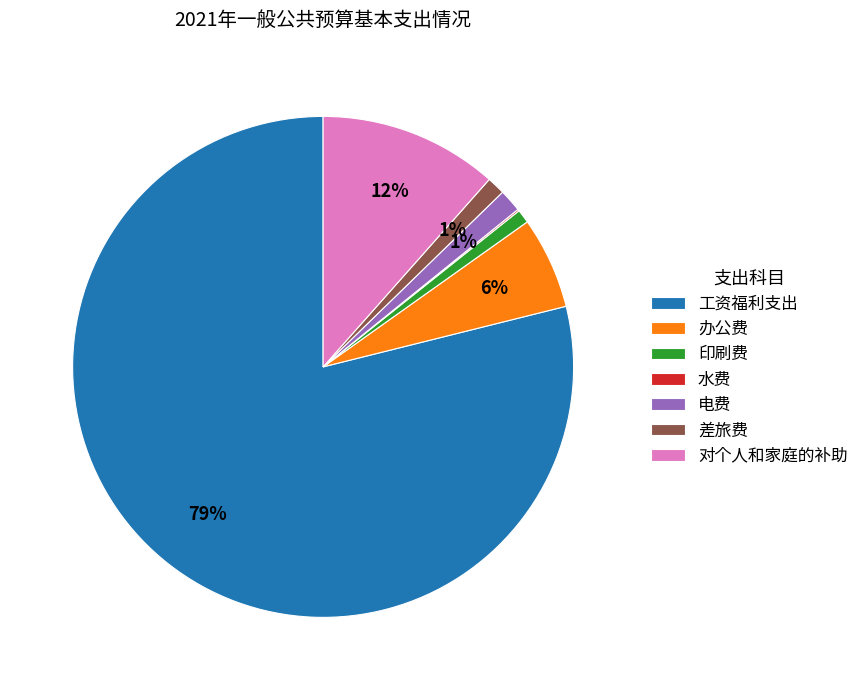

To the nearest percent, what is the difference between the 对个人和家庭的补助 and 办公费 slice percentages?

6%